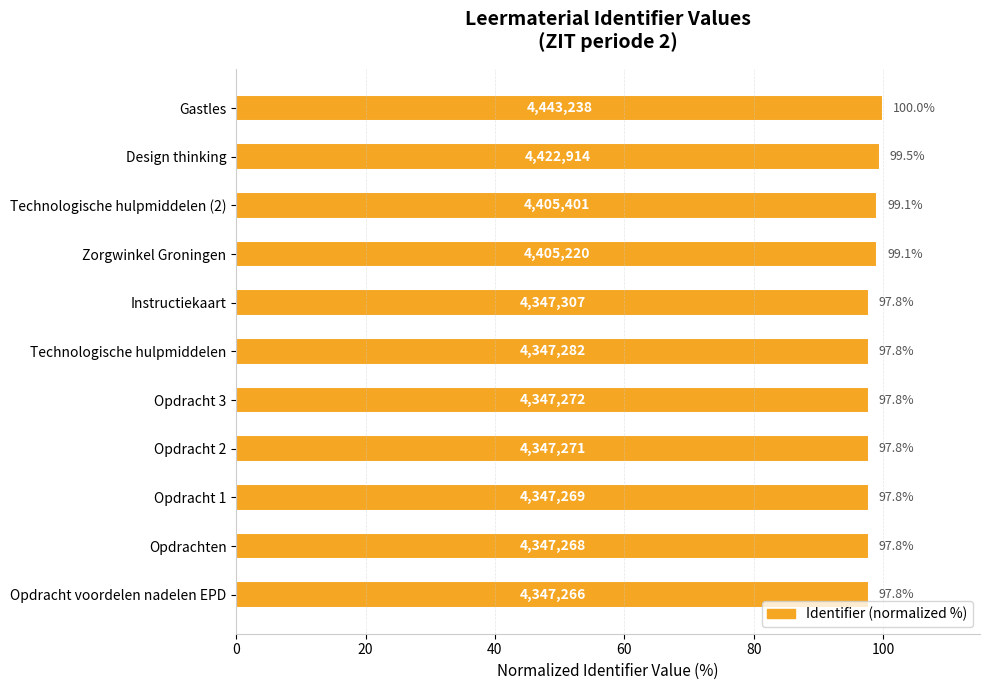

Reading bottom to top, what are all the values shown in this chart?

97.8	97.8	97.8	97.8	97.8	97.8	97.8	99.1	99.1	99.5	100.0